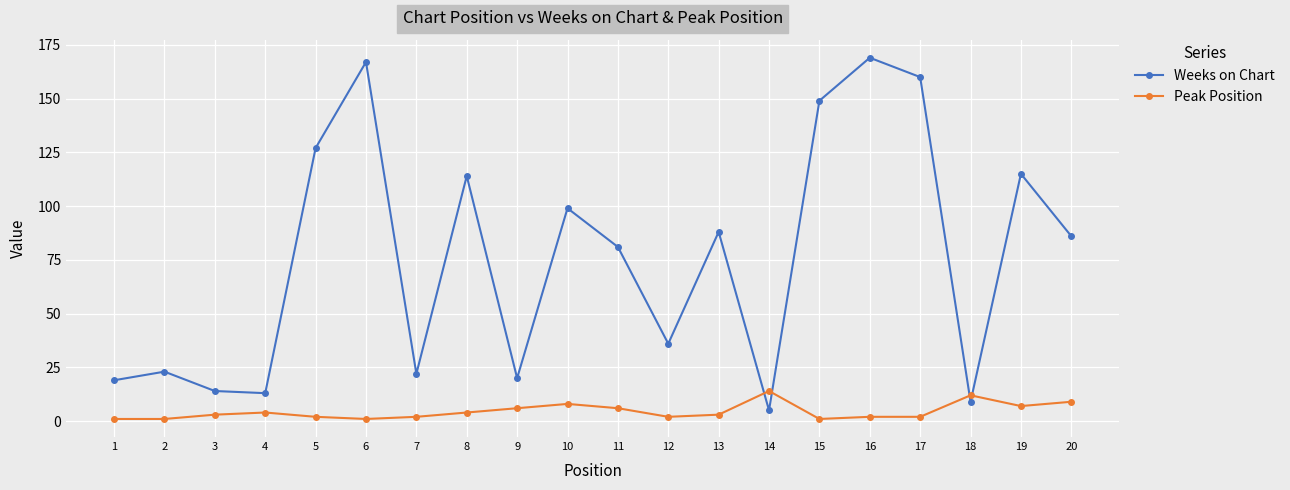

Is the value of Peak Position at 15 greater than the value of Weeks on Chart at 14?

No